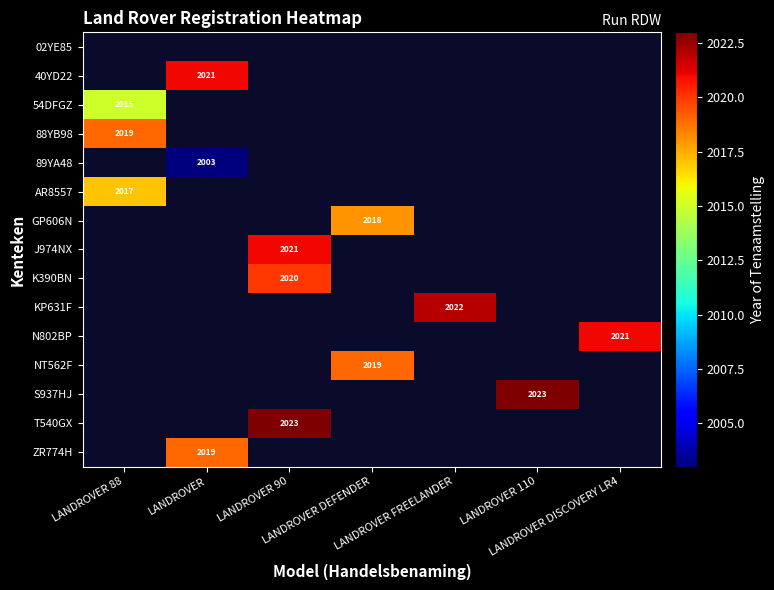

How many positive values does the KP631F series have?

1